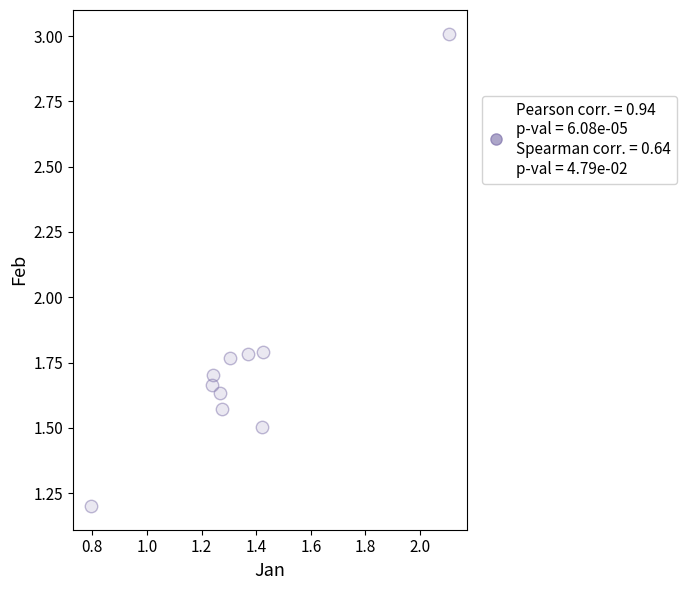

What is the average X value?

1.3